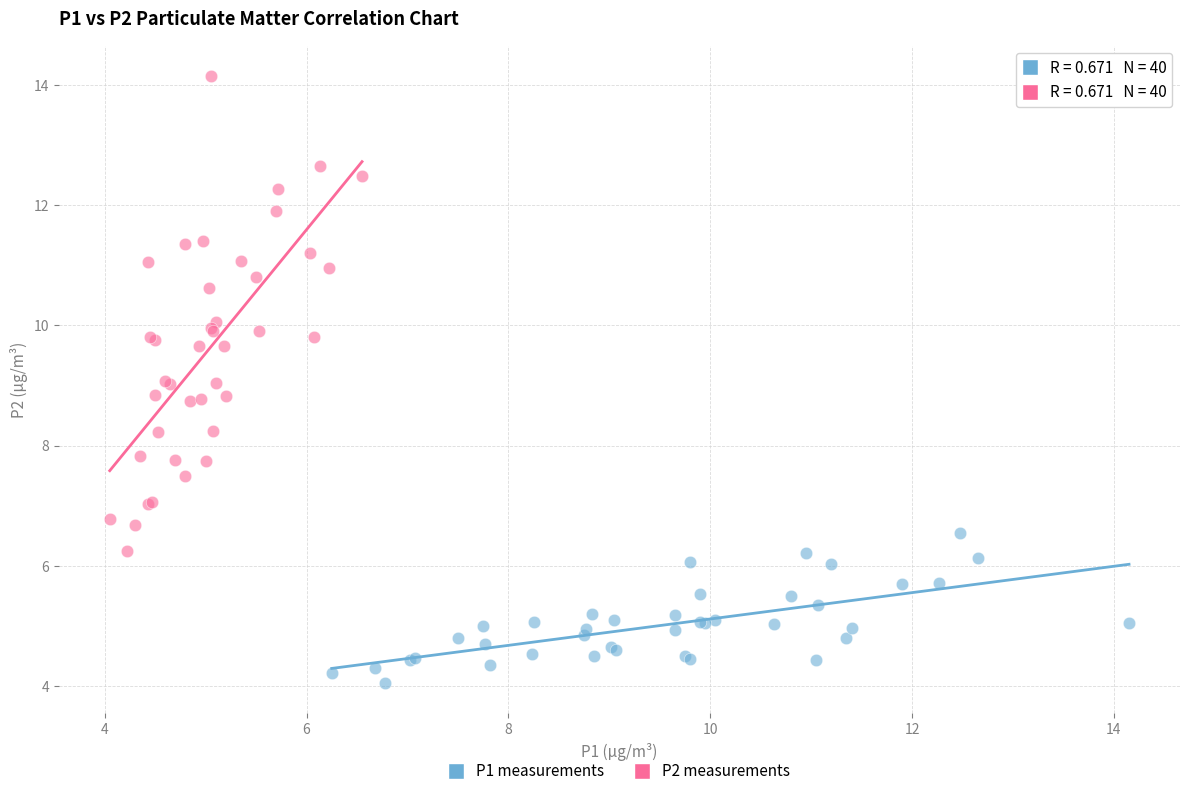

Which series has the widest spread of Y values?

P2 measurements